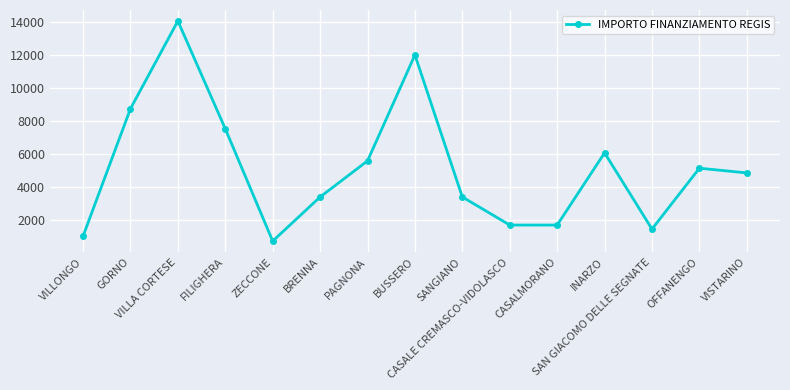

Reading right to left, what are all the values shown in this chart?

4860	5145	1458	6075	1701	1701	3402	12005	5589	3402	729	7533	14063	8748	1029